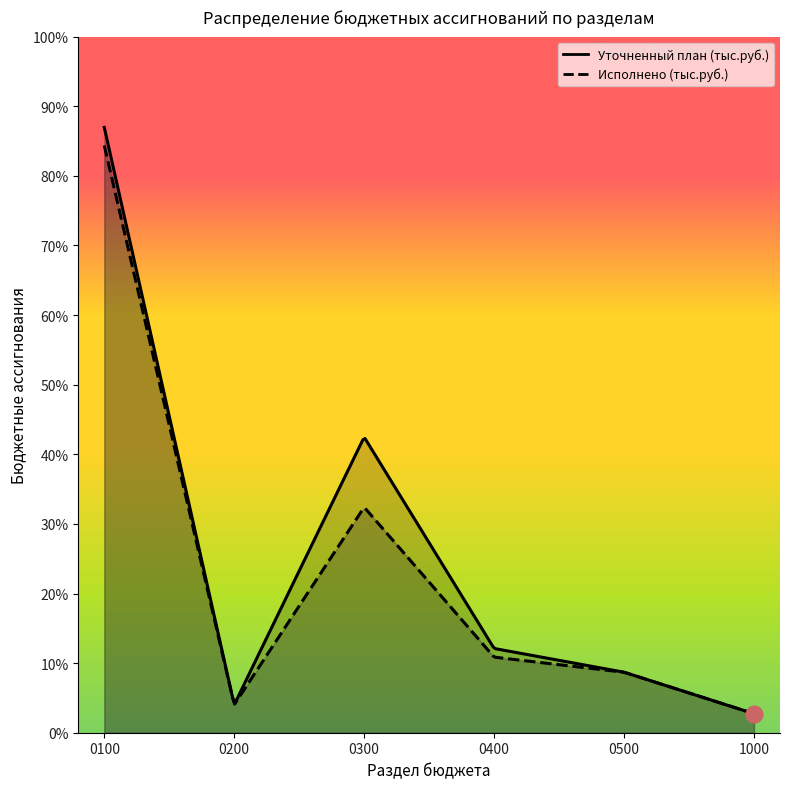

Reading right to left, transcribe all the data shown in this chart.

Уточненный план (тыс.руб.): 71.3	227.2	316.3	1110.0	105.2	2272.7
Исполнено (тыс.руб.): 71.3	227.0	283.8	846.9	105.2	2204.8